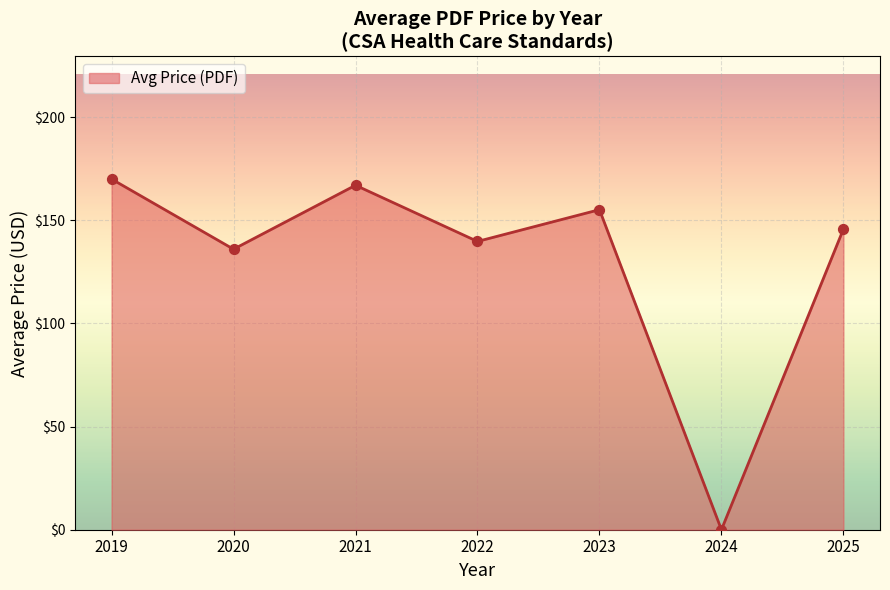

Between 2019 and 2023, which is larger?

2019